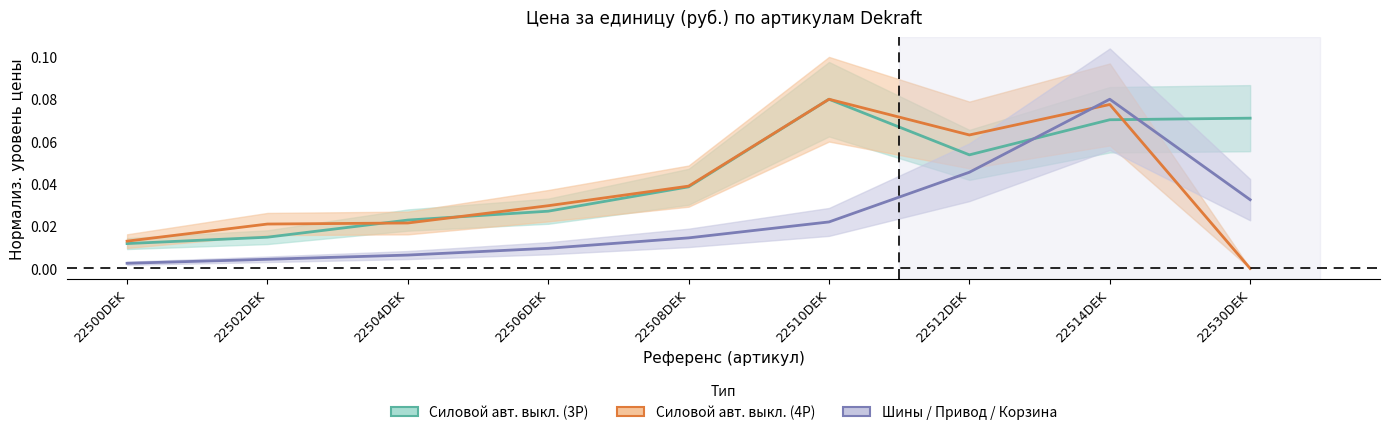

Between 22500DEK and 22514DEK, which series saw the biggest shift?

Шины / Привод / Корзина